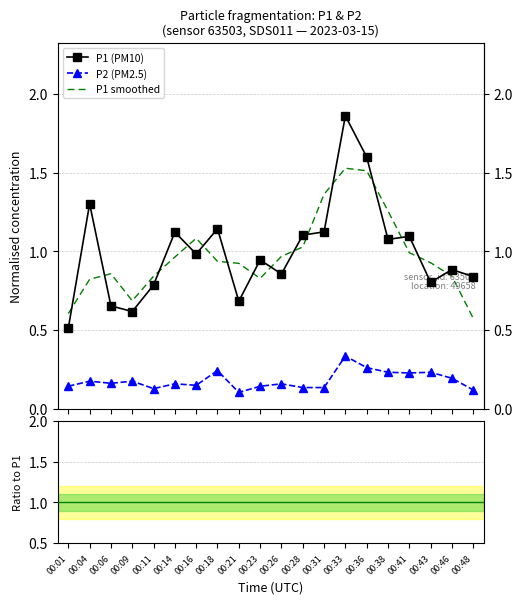

Which series changed the most between 00:11 and 00:21?

P1 (PM10)